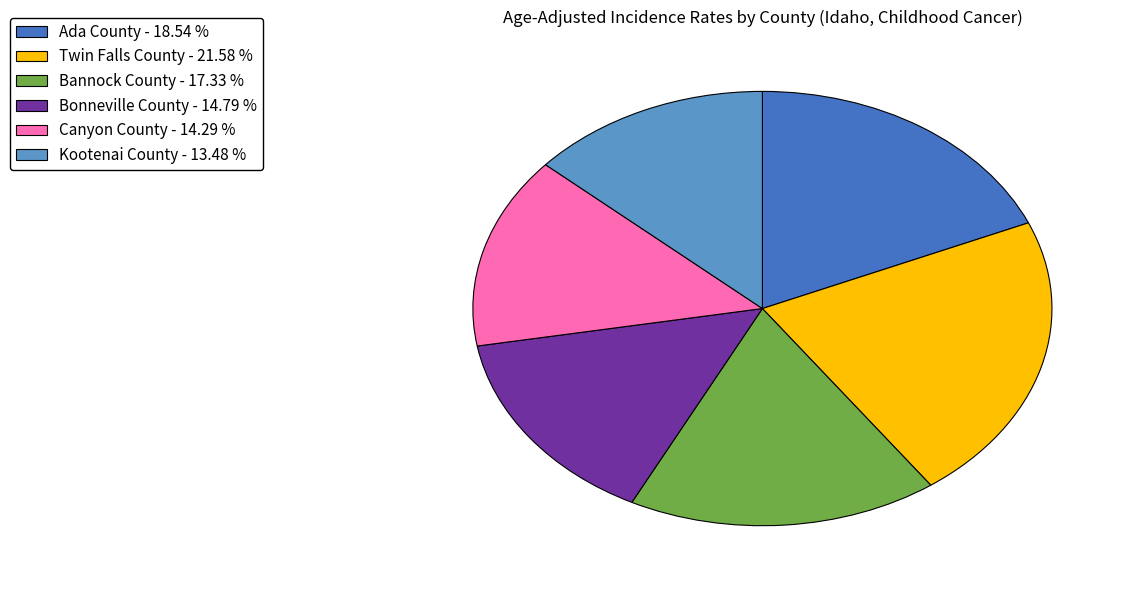

Count the number of slices in the pie.

6